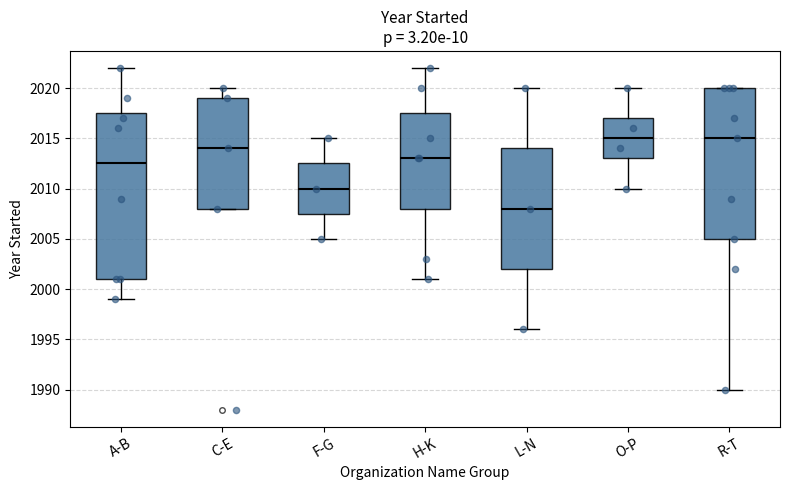

Reading left to right, read every box against the y-axis: the position of its median line, the range the box covers, and the ends of its whiskers. The values are not printed on the chart, so give them approximately, as read against the axis.

A-B: median 2012.5, box 2001.0 to 2017.5, whiskers 1999.0 to 2022.0
C-E: median 2014.0, box 2008.0 to 2019.0, whiskers 2008.0 to 2020.0
F-G: median 2010.0, box 2007.5 to 2012.5, whiskers 2005.0 to 2015.0
H-K: median 2013.0, box 2008.0 to 2017.5, whiskers 2001.0 to 2022.0
L-N: median 2008.0, box 2002.0 to 2014.0, whiskers 1996.0 to 2020.0
O-P: median 2015.0, box 2013.0 to 2017.0, whiskers 2010.0 to 2020.0
R-T: median 2015.0, box 2005.0 to 2020.0, whiskers 1990.0 to 2020.0